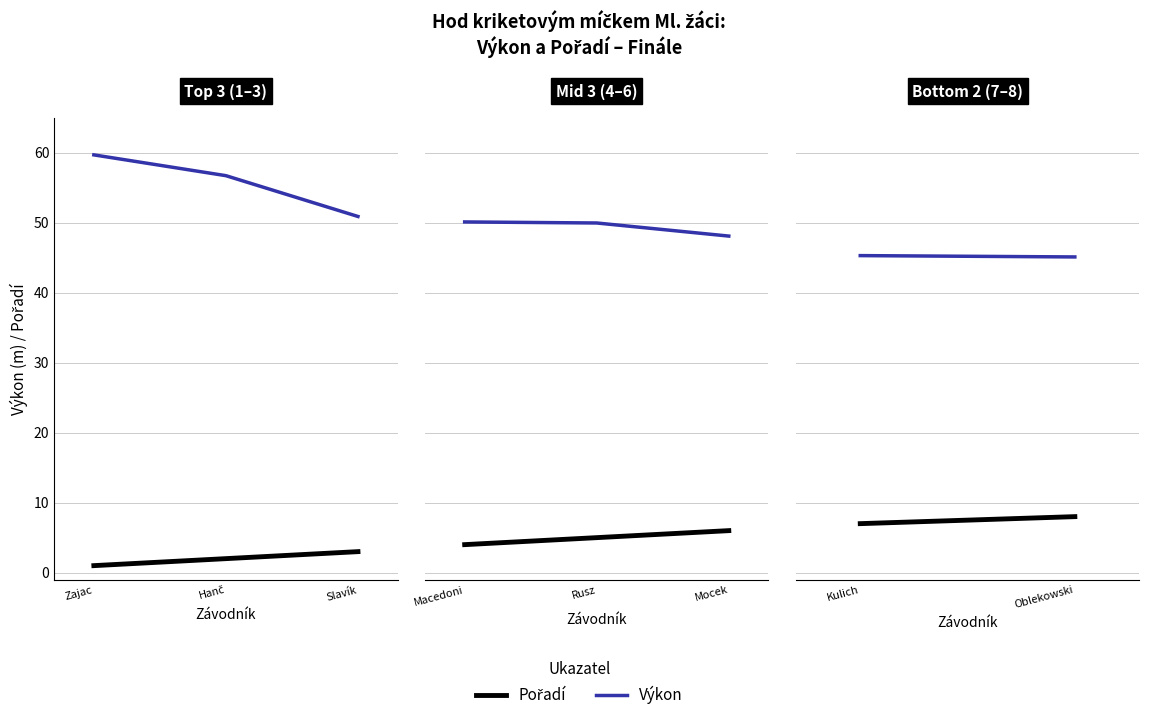

Count the number of data series in this chart.

2